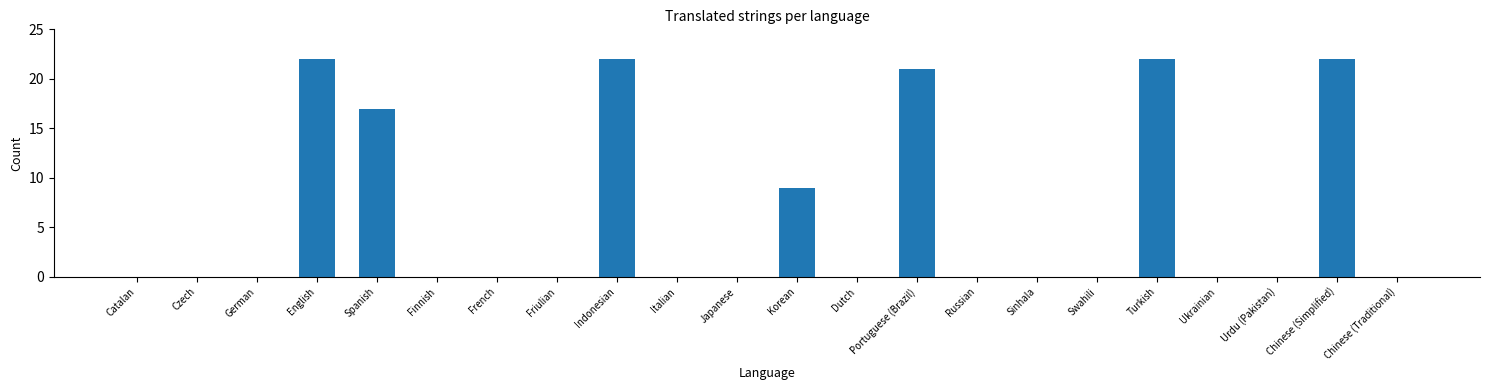

The value at Chinese (Simplified) is 33. True or false?

False